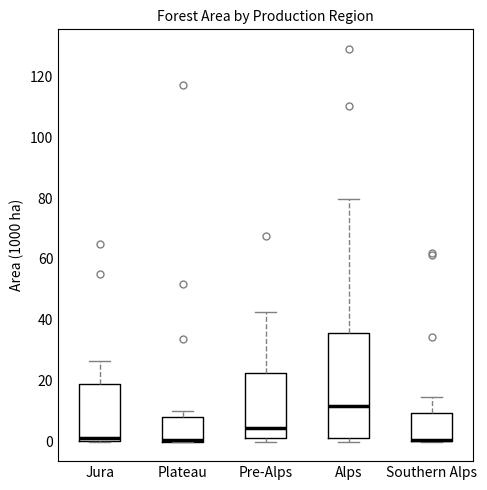

Where is the lower edge of the box for Plateau on the y-axis? The values are not printed on the chart, so give them approximately, as read against the axis.

0